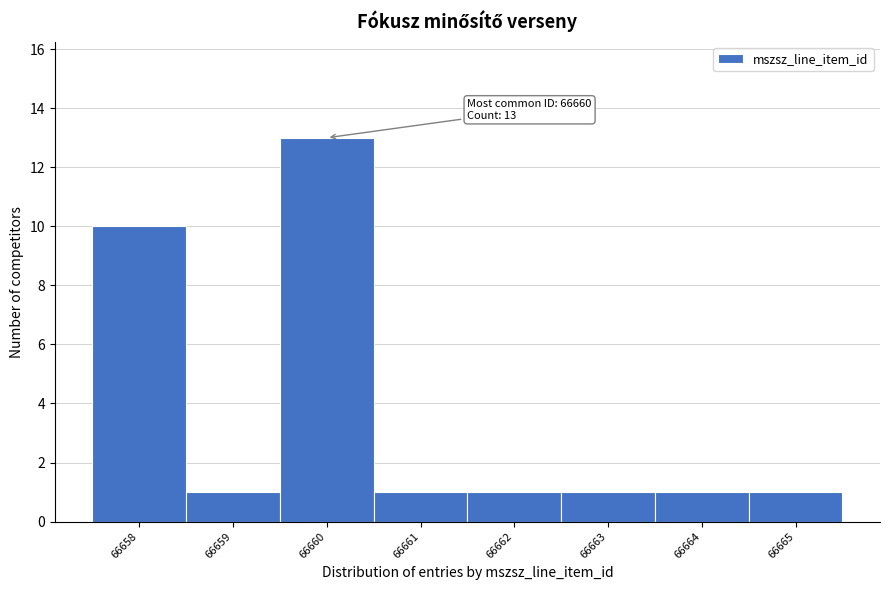

Over which range of the x-axis is the bar tallest?

66659.5 to 66660.5